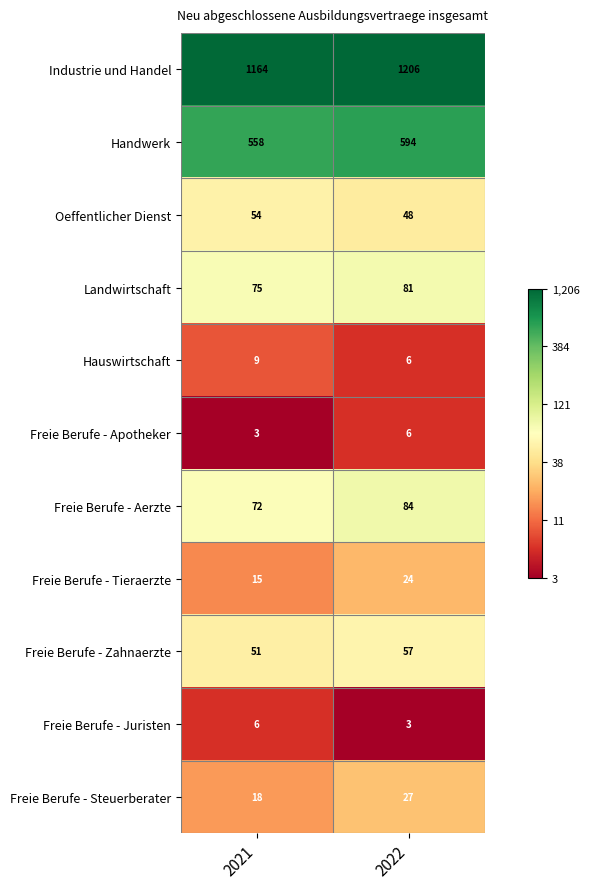

What value does the Freie Berufe - Juristen series have at 2021?

6